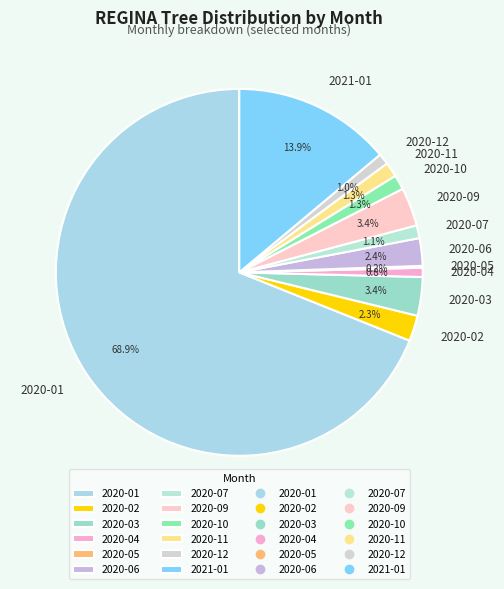

Combined, what portion of the pie is 2020-12 and 2020-04?

1.8%